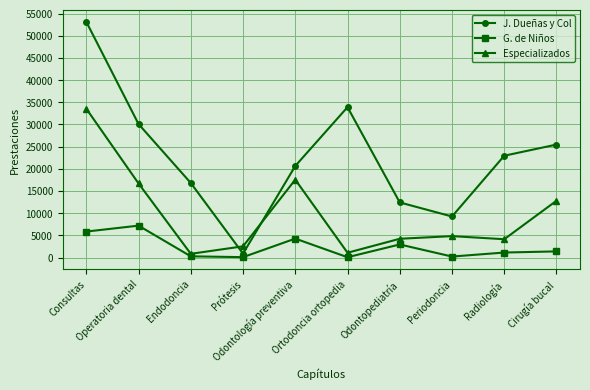

At Periodoncia, list the series in order from largest to smallest.

J. Dueñas y Col, Especializados, G. de Niños